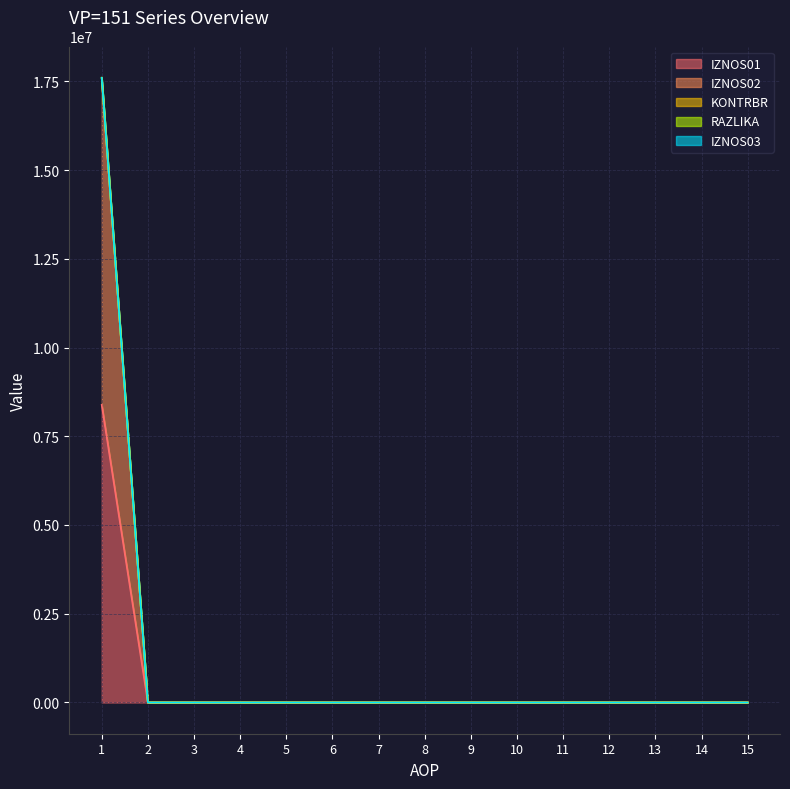

Which label corresponds to the smallest value in the chart?

2